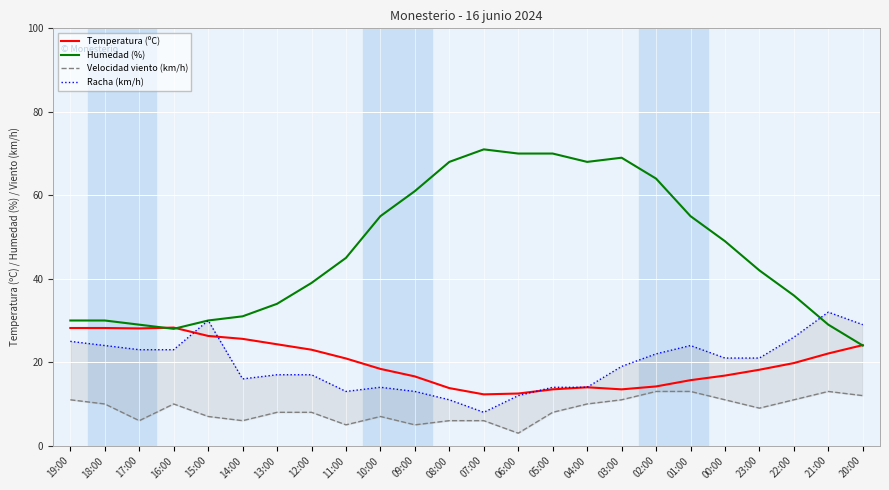

At how many categories does at least one series exceed 22?

24